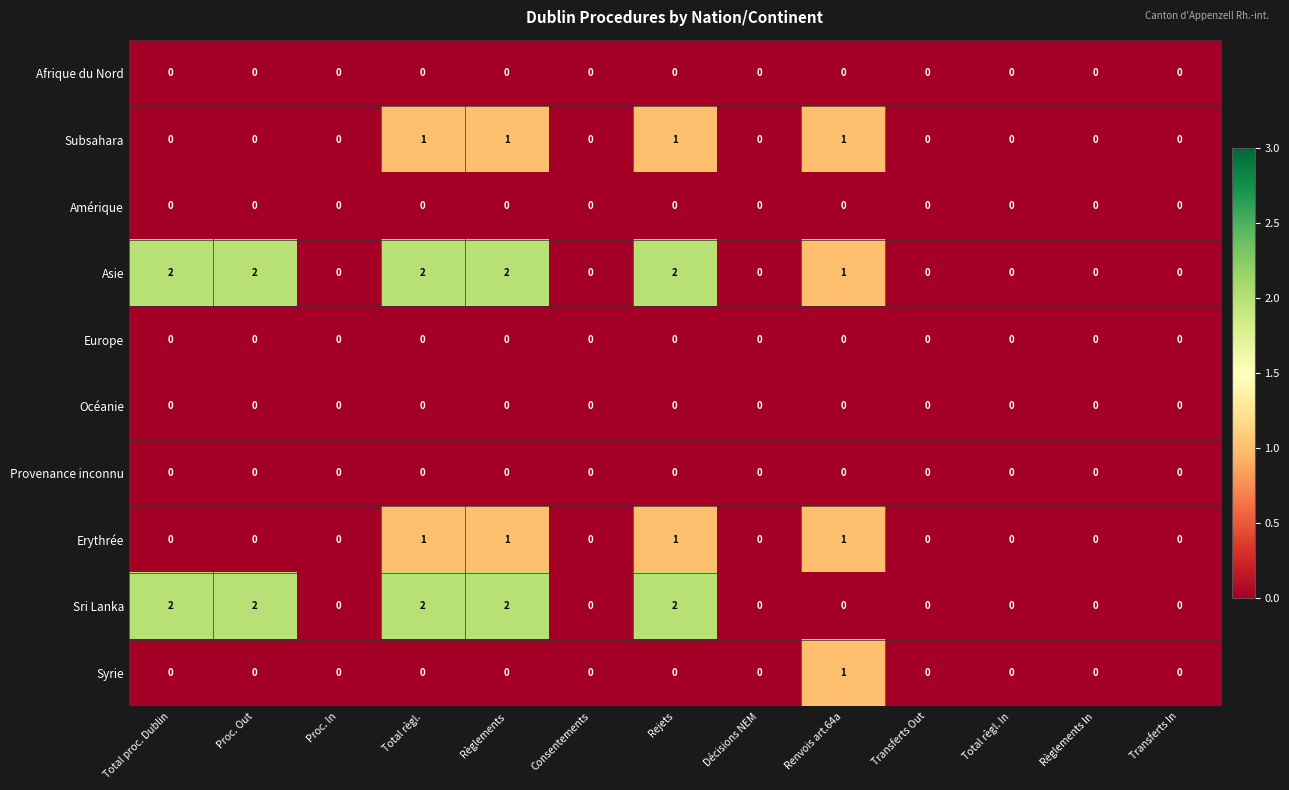

What is the sum of the Sri Lanka values at Total règl. and Règlements?

4